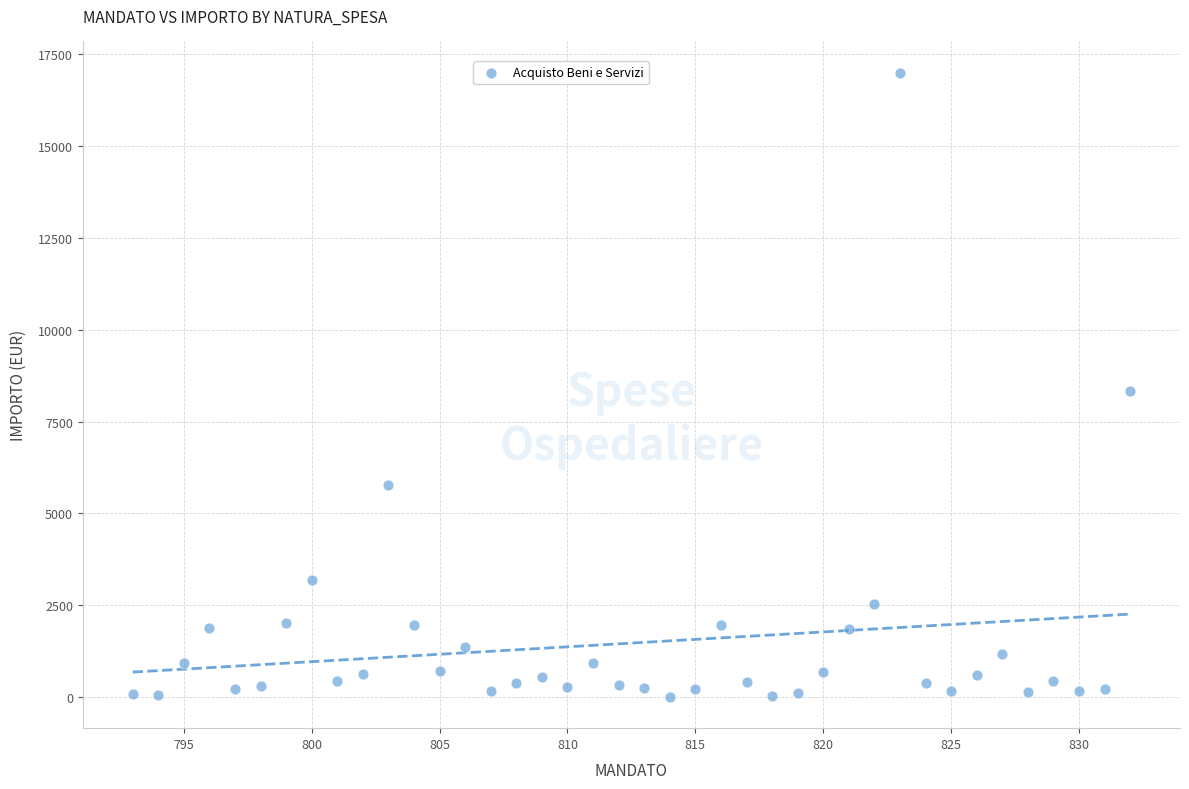

What is the range of Y values (max minus min)?

16997.8